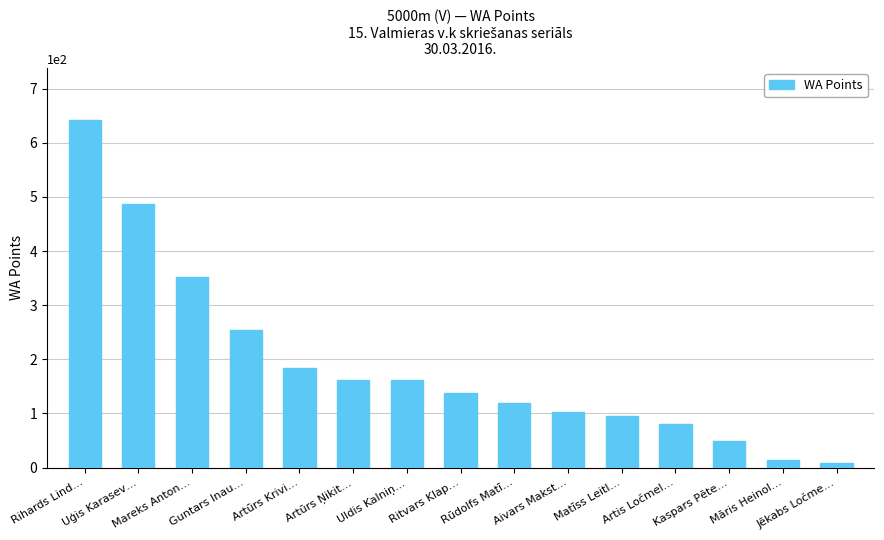

Which category has the highest value across all series?

Rihards Lind…